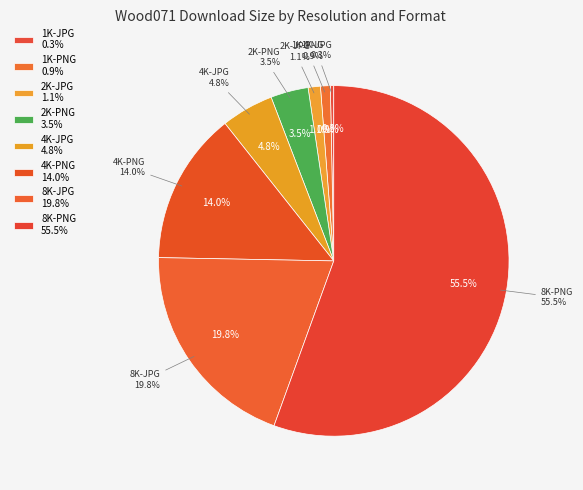

Is the sum of 1K-JPG and 4K-JPG greater than half?

No